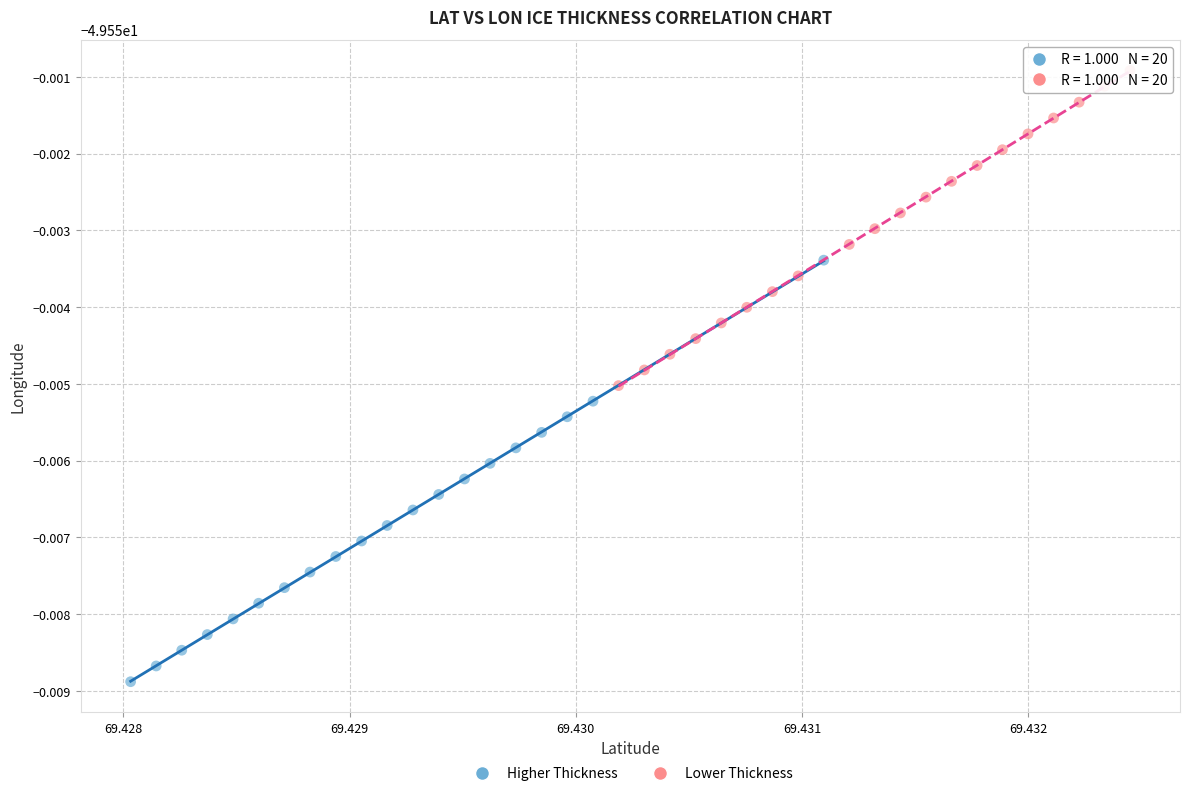

Which series reaches the minimum Y coordinate?

Higher Thickness